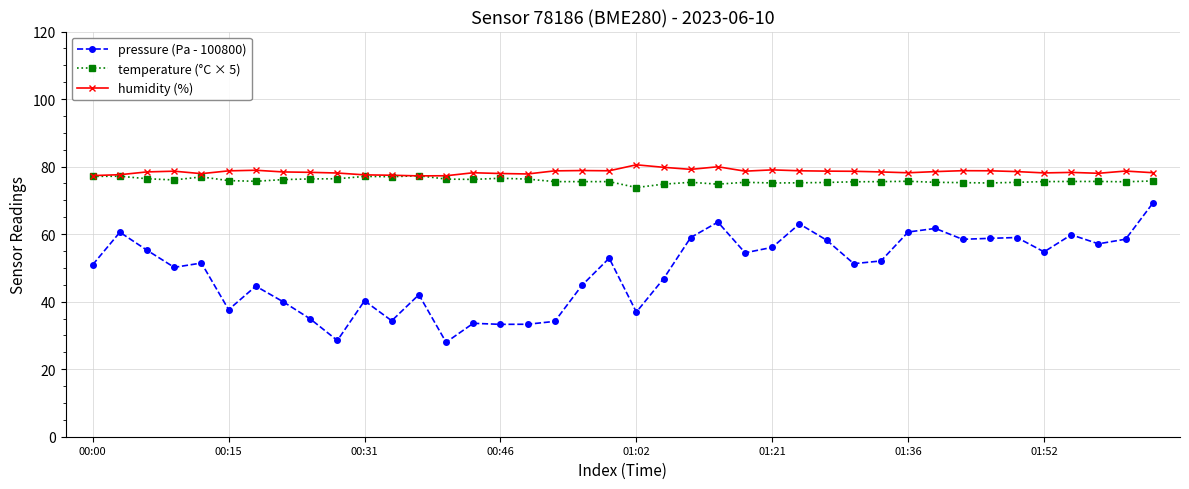

Which series has the widest spread of values?

pressure (Pa - 100800)